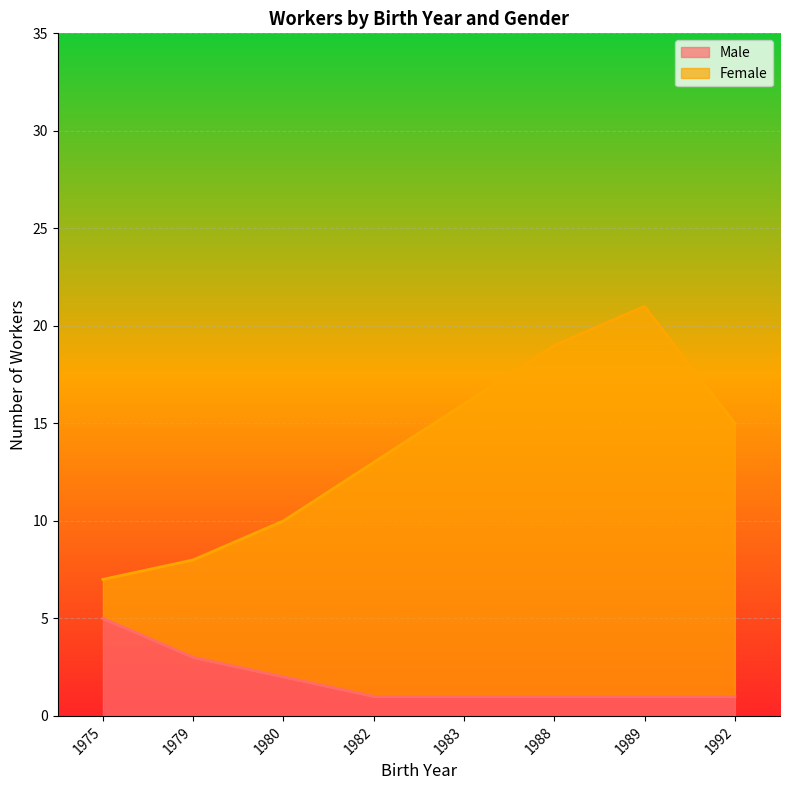

At how many categories does at least one series exceed 5?

8